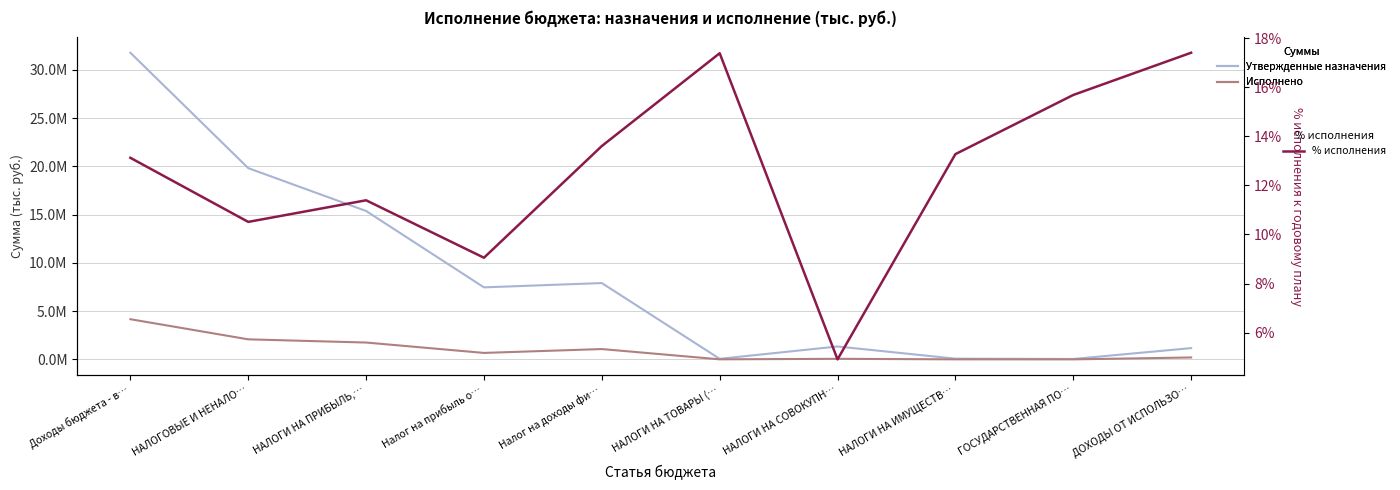

Does the chart display data point markers on the line(s)?

No